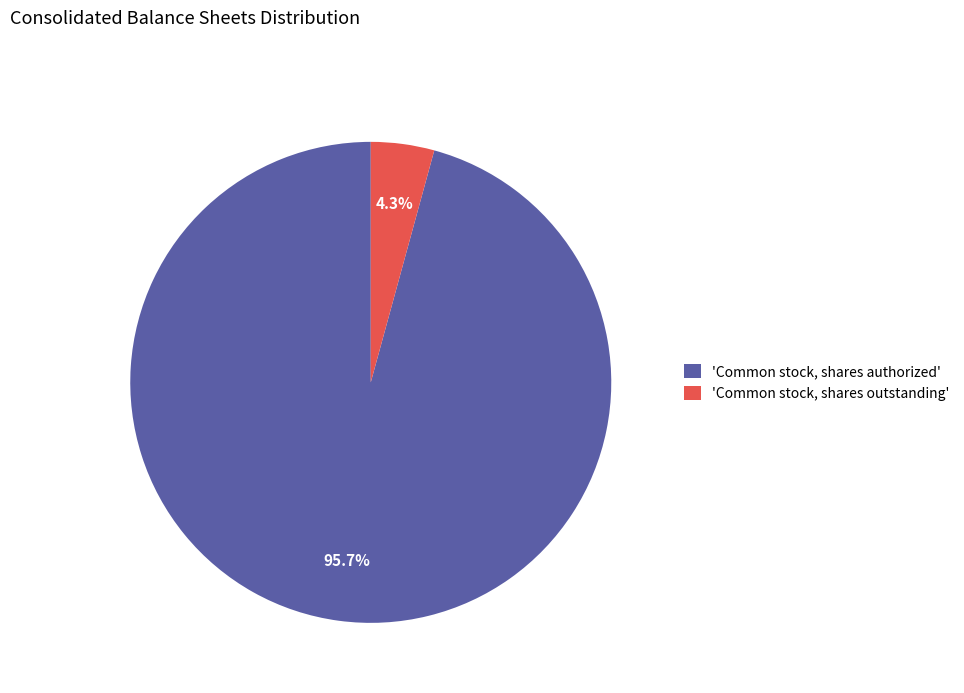

Does any single category account for the majority?

Yes